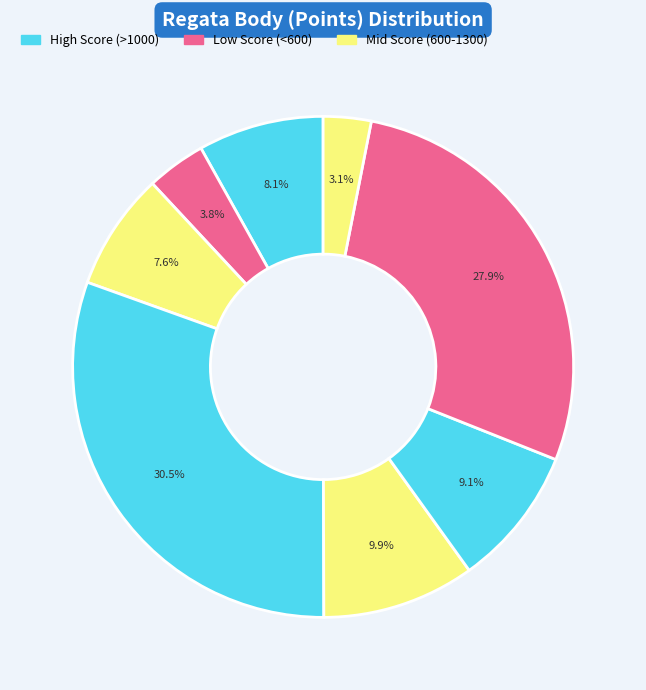

To the nearest percent, what is the average slice percentage?

12%